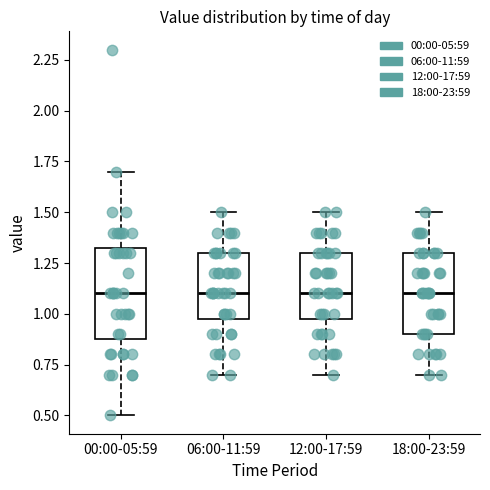

Reading left to right, transcribe this box plot: for each box, give where its median line is, the range the box spans, and where its two whiskers end, as read against the y-axis. The values are not printed on the chart, so give them approximately, as read against the axis.

00:00-05:59: median 1.10, box 0.90 to 1.35, whiskers 0.50 to 1.70
06:00-11:59: median 1.10, box 1.00 to 1.30, whiskers 0.70 to 1.50
12:00-17:59: median 1.10, box 1.00 to 1.30, whiskers 0.70 to 1.50
18:00-23:59: median 1.10, box 0.90 to 1.30, whiskers 0.70 to 1.50